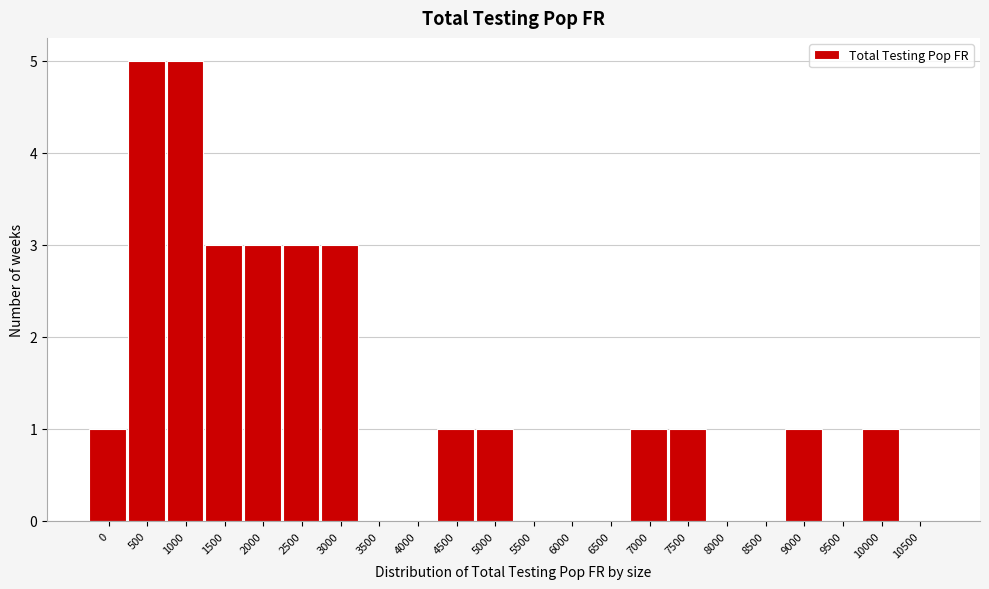

Reading left to right, transcribe all the data shown in this chart.

0=1	500=5	1000=5	1500=3	2000=3	2500=3	3000=3	3500=0	4000=0	4500=1	5000=1	5500=0	6000=0	6500=0	7000=1	7500=1	8000=0	8500=0	9000=1	9500=0	10000=1	10500=0